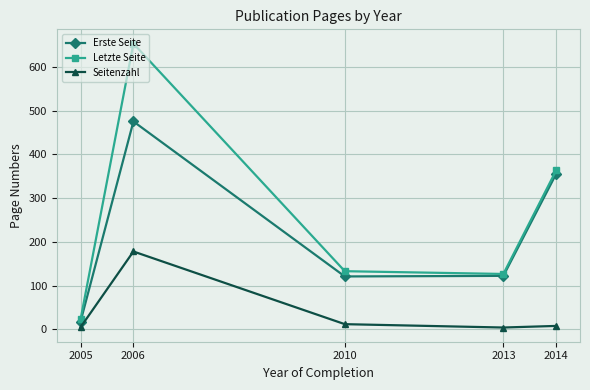

How many data points does each series have?

5